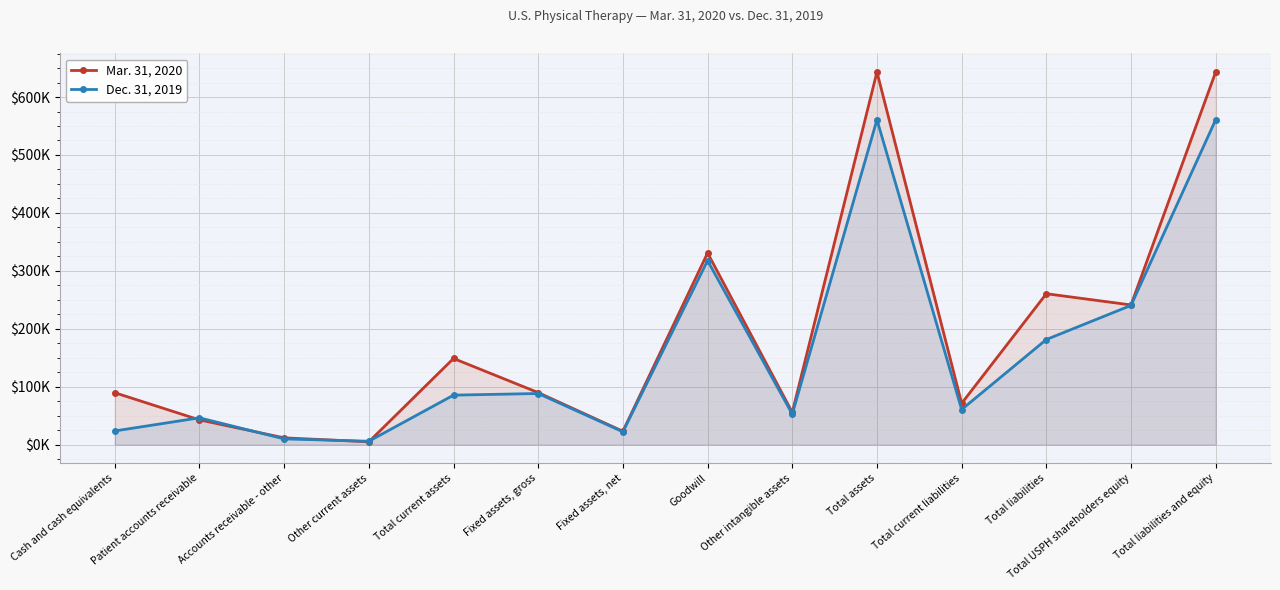

What is the minimum value for Dec. 31, 2019?

5787